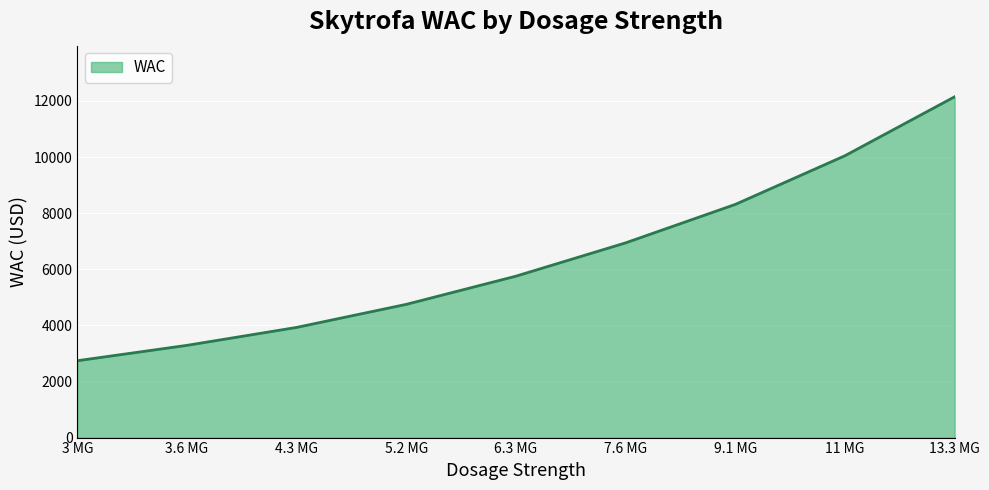

The value at 6.3 MG is 3454.1. True or false?

False